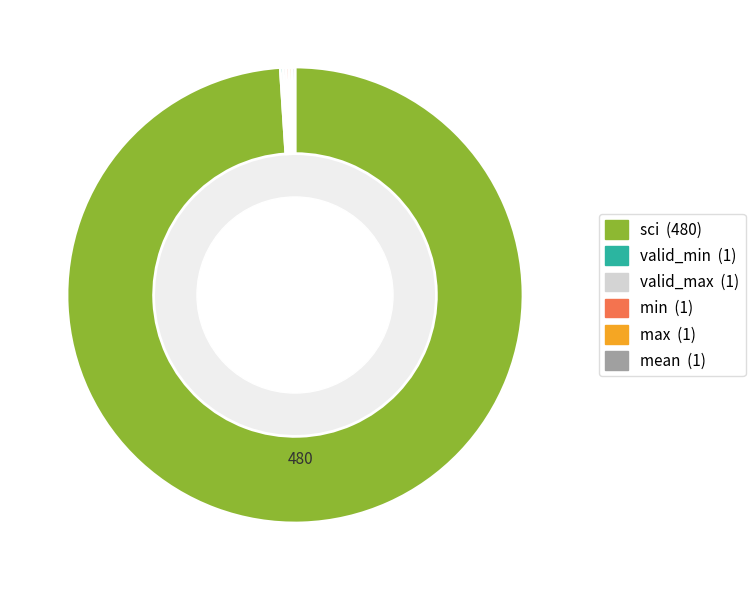

Is there a majority slice in this chart?

Yes